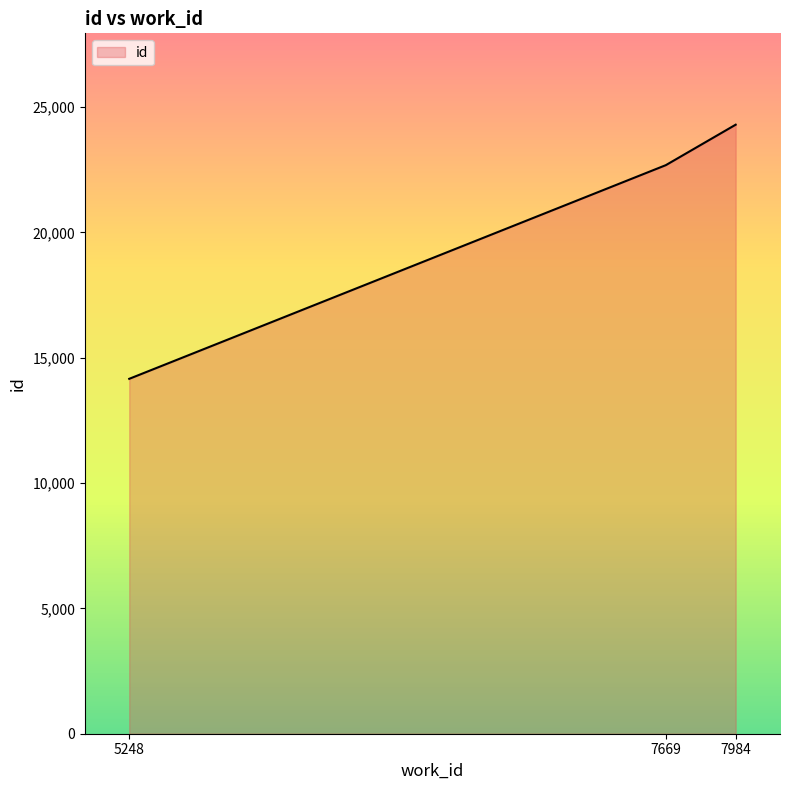

What is the approximate value at 7984?

24301